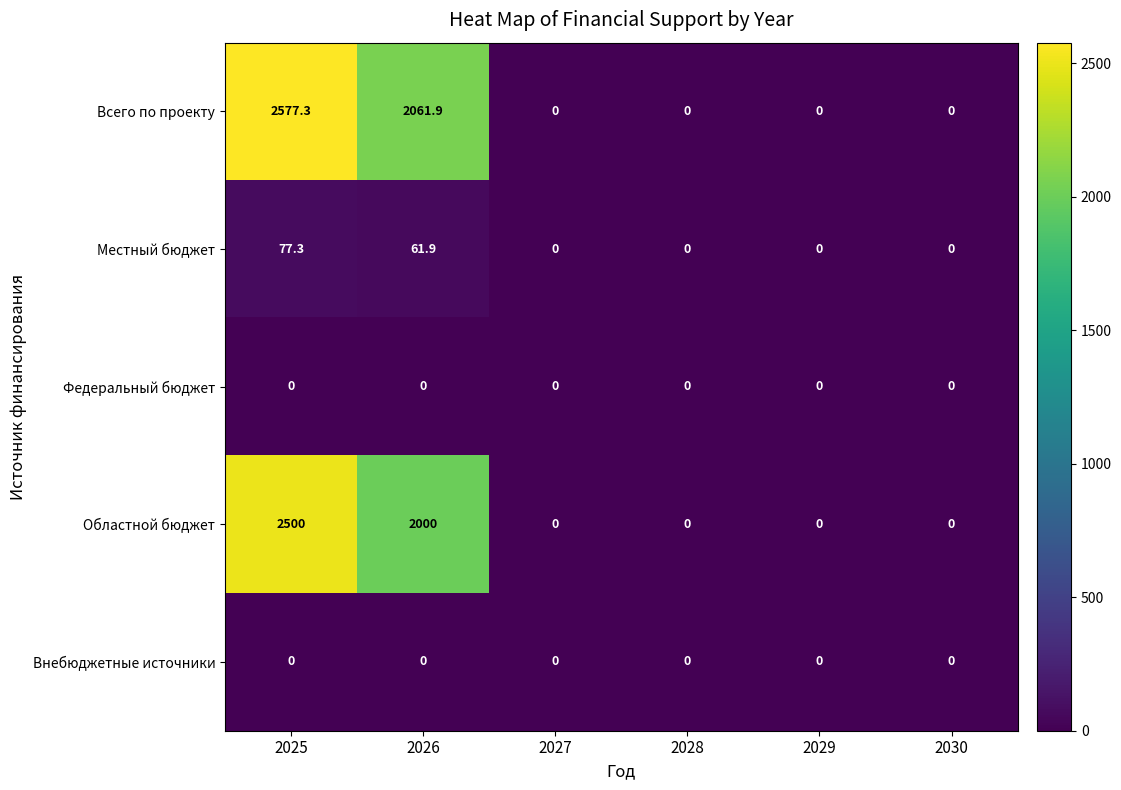

What is the difference between the second highest and minimum values in the Областной бюджет series?

2000.0